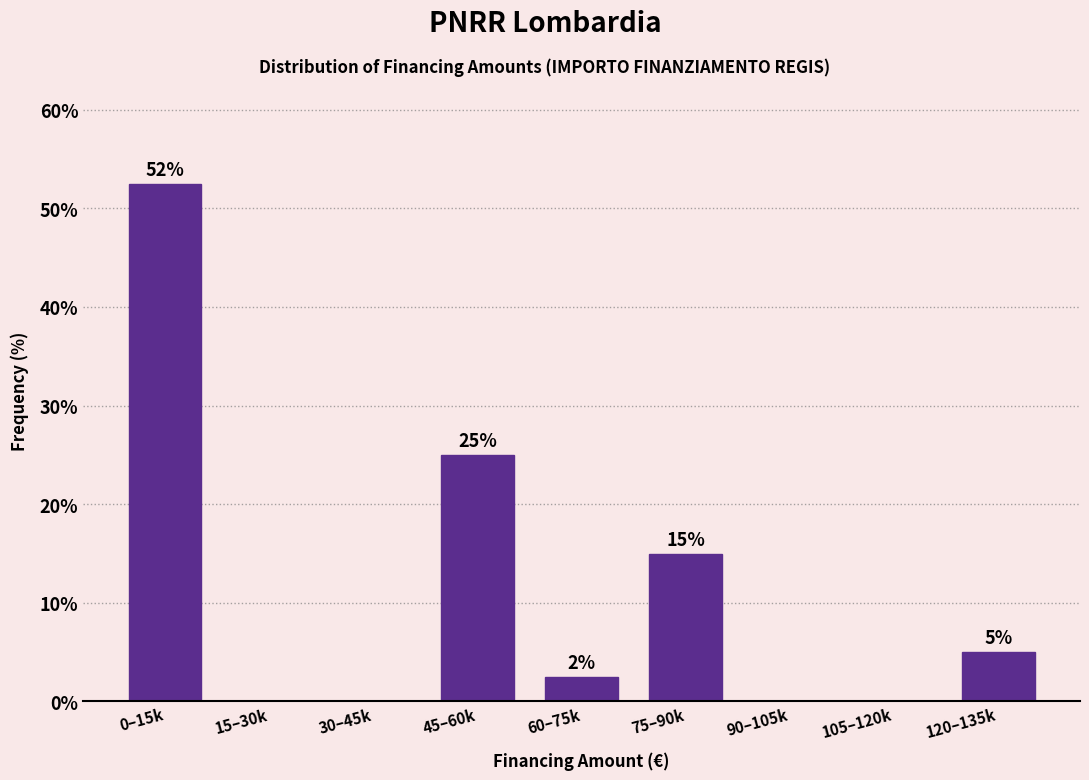

Which label corresponds to the largest value in the chart?

0–15k